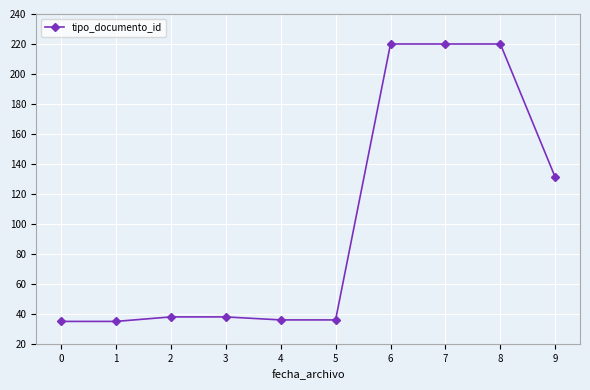

What is the change in value from 8 to 9?

-89